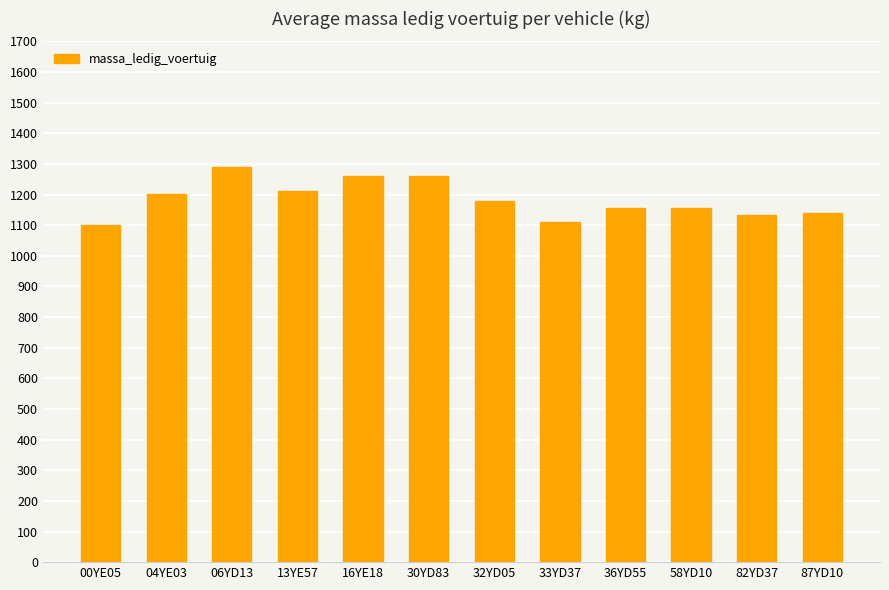

What is the ratio of the value at 13YE57 to the value at 00YE05?

1.1